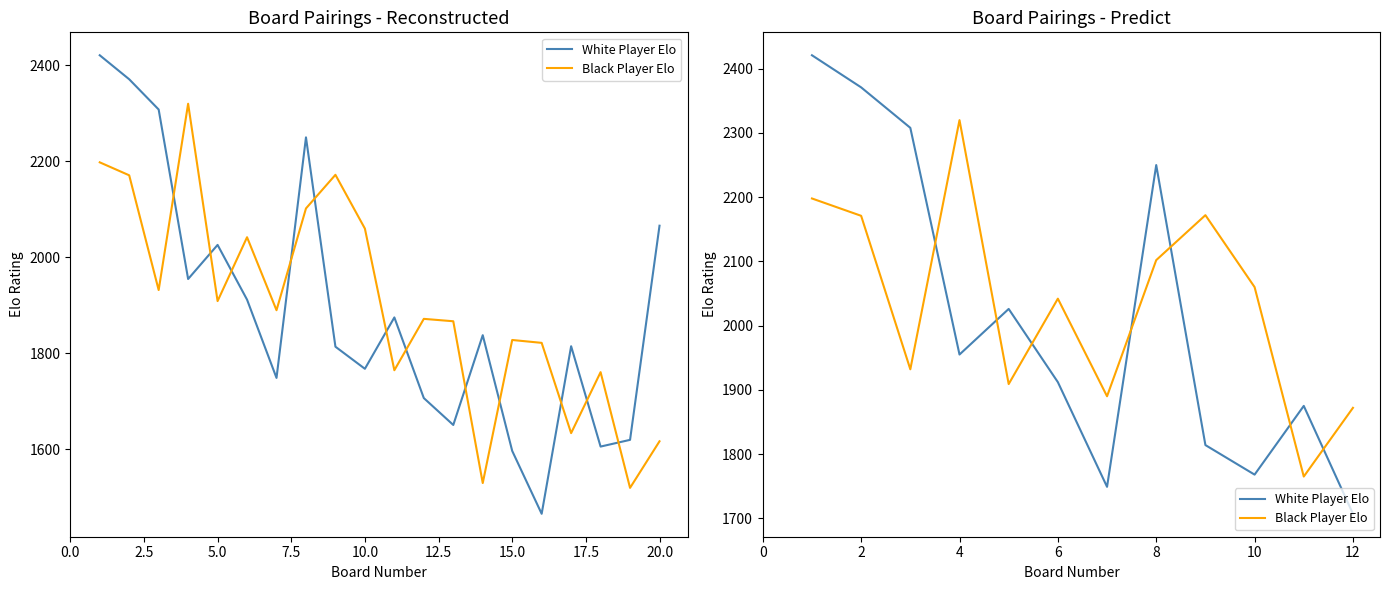

What position from the left is 5.0?

3